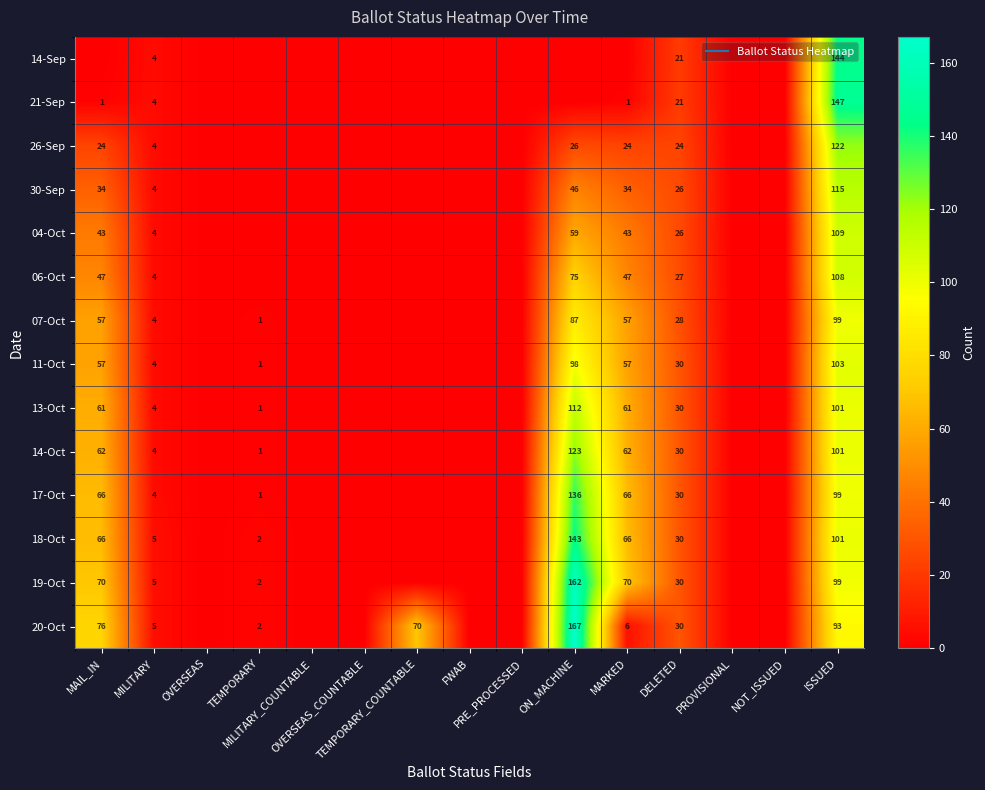

At MAIL_IN, list the series in order from smallest to largest.

14-Sep, 21-Sep, 26-Sep, 30-Sep, 04-Oct, 06-Oct, 07-Oct, 11-Oct, 13-Oct, 14-Oct, 17-Oct, 18-Oct, 19-Oct, 20-Oct